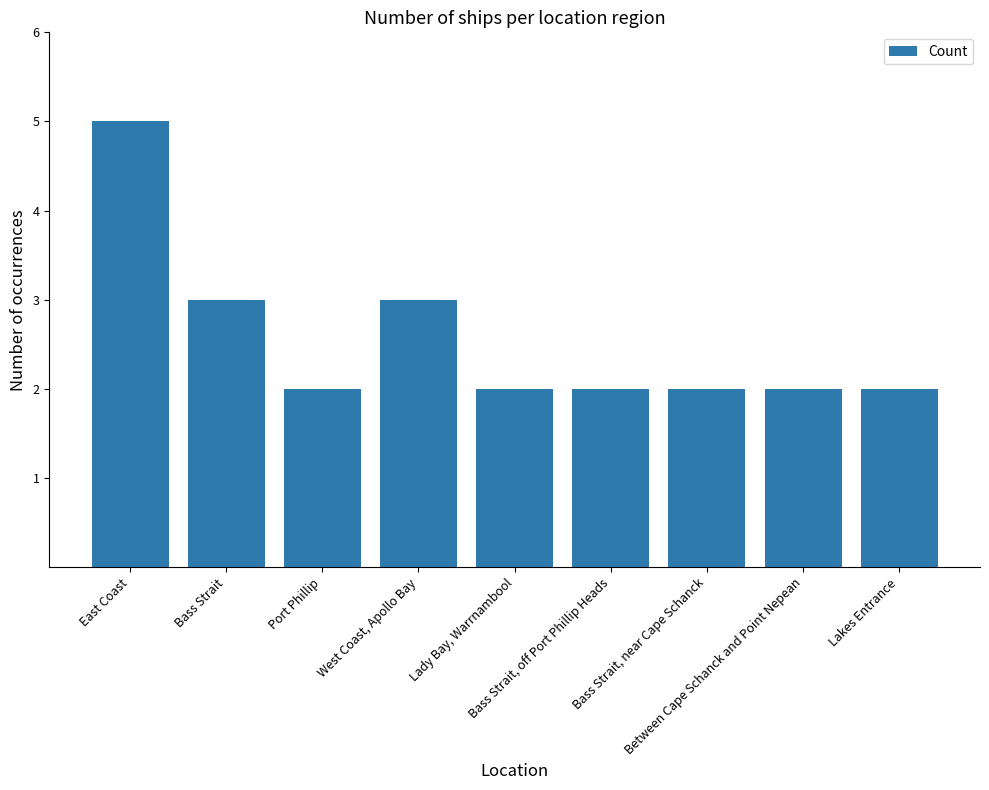

What is the change in value from East Coast to Bass Strait?

-2